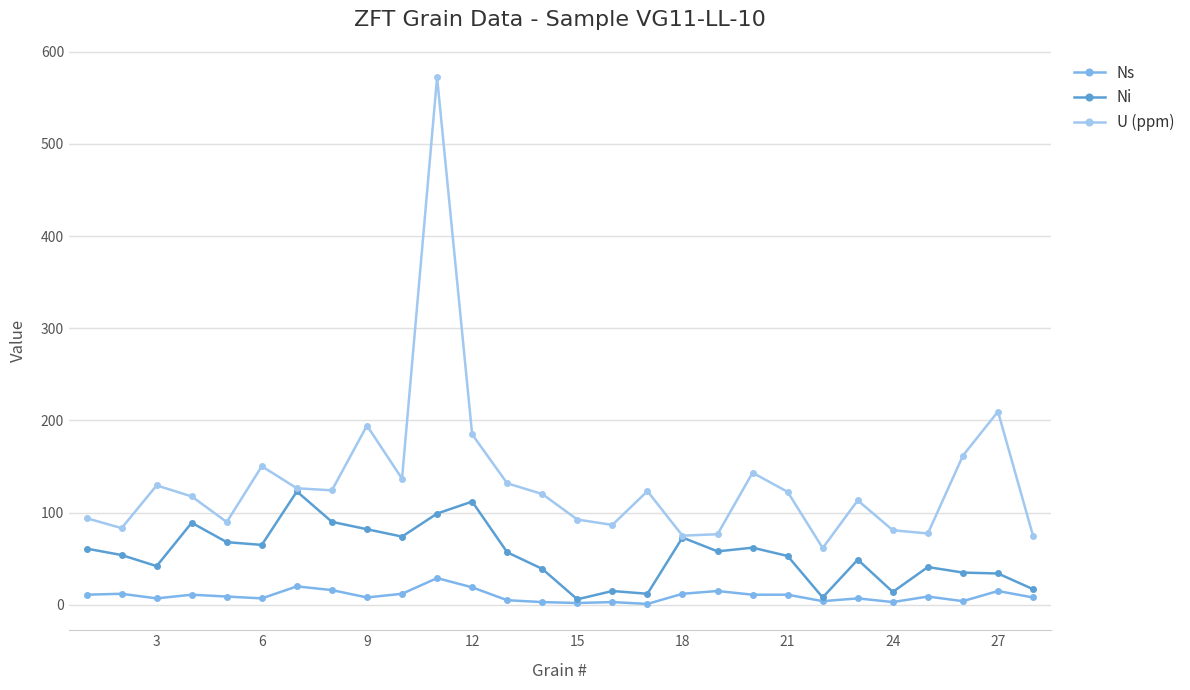

What is the greatest value displayed?

572.1